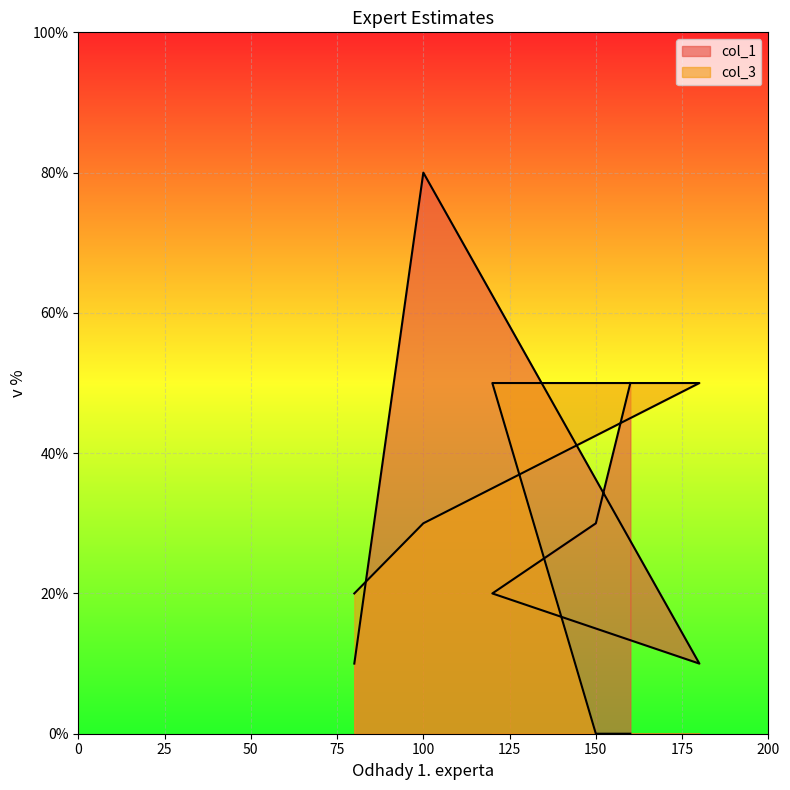

What is the spread (max minus min) of values at 80?

10